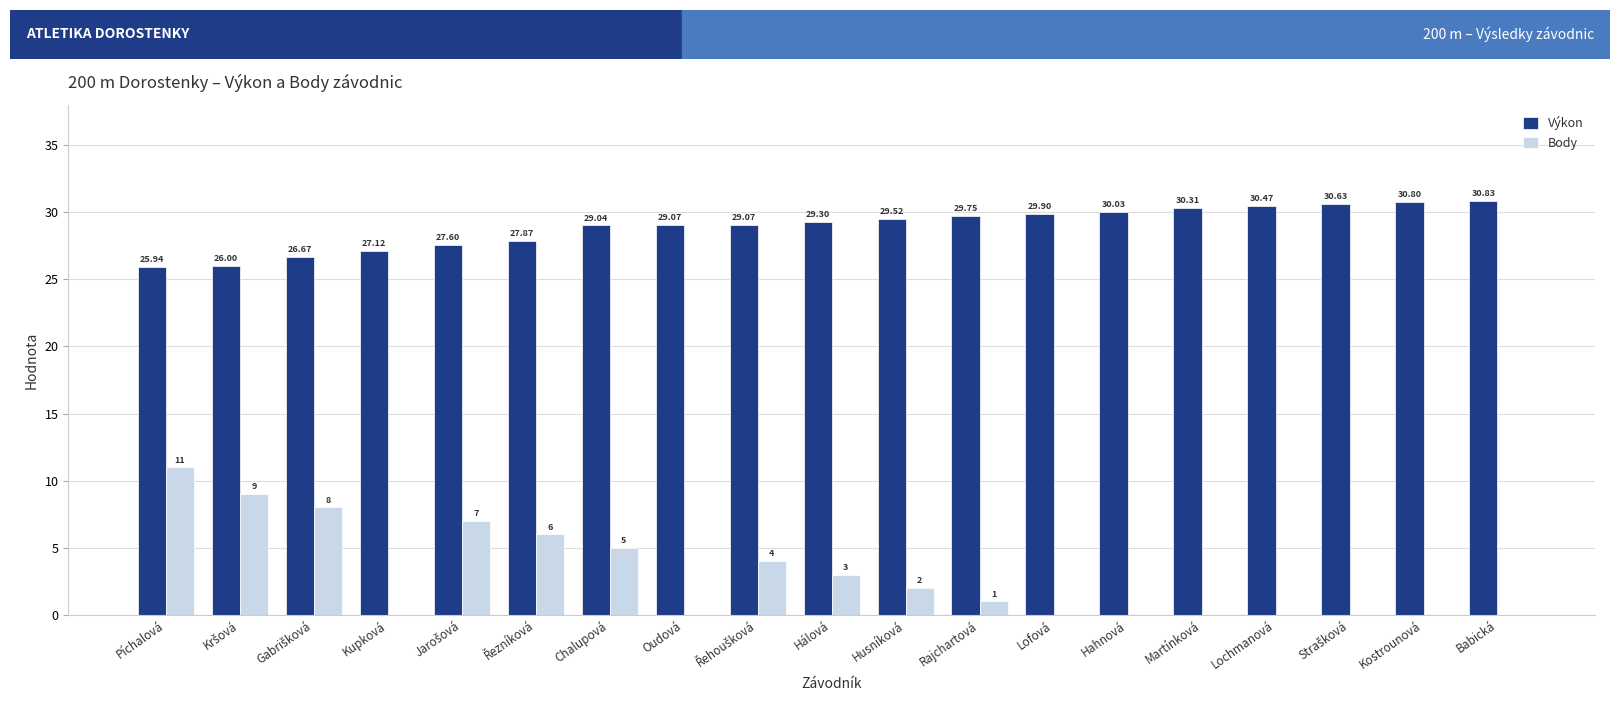

What are all the series names shown in the legend?

Výkon, Body